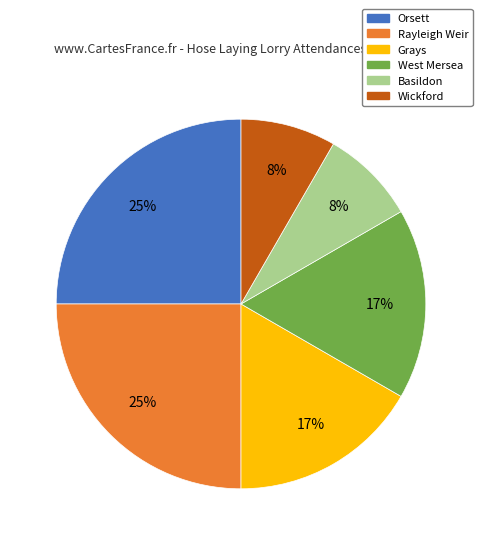

To the nearest percent, what is the average slice percentage?

17%